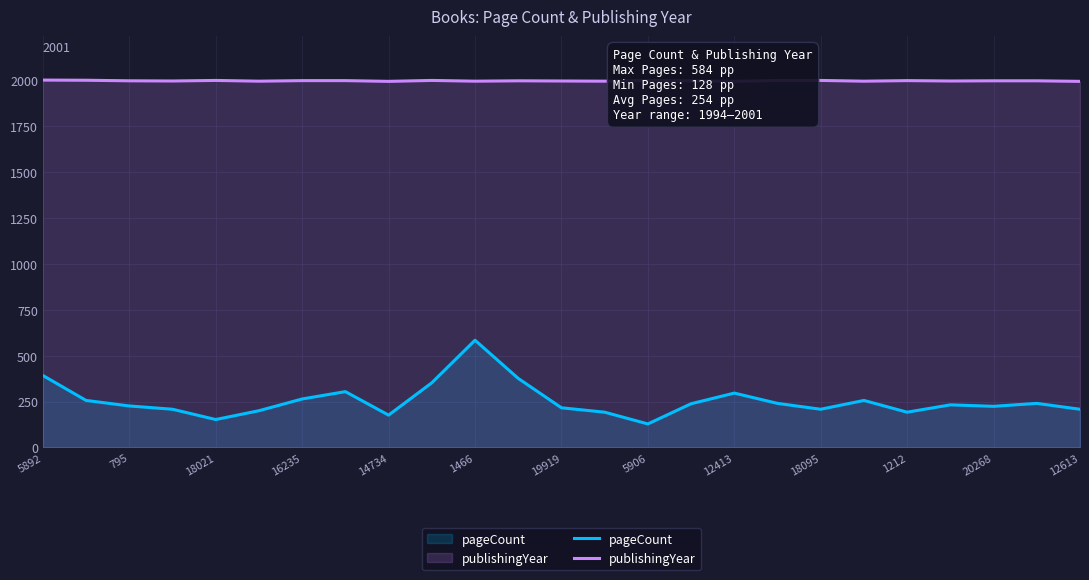

What is the smallest value displayed?

128